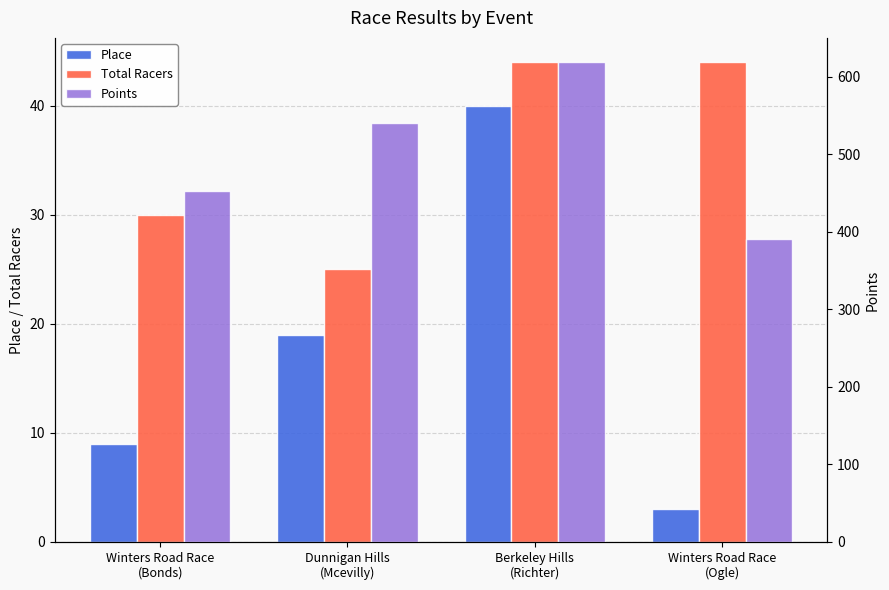

What is the highest value of the Place series?

40.0